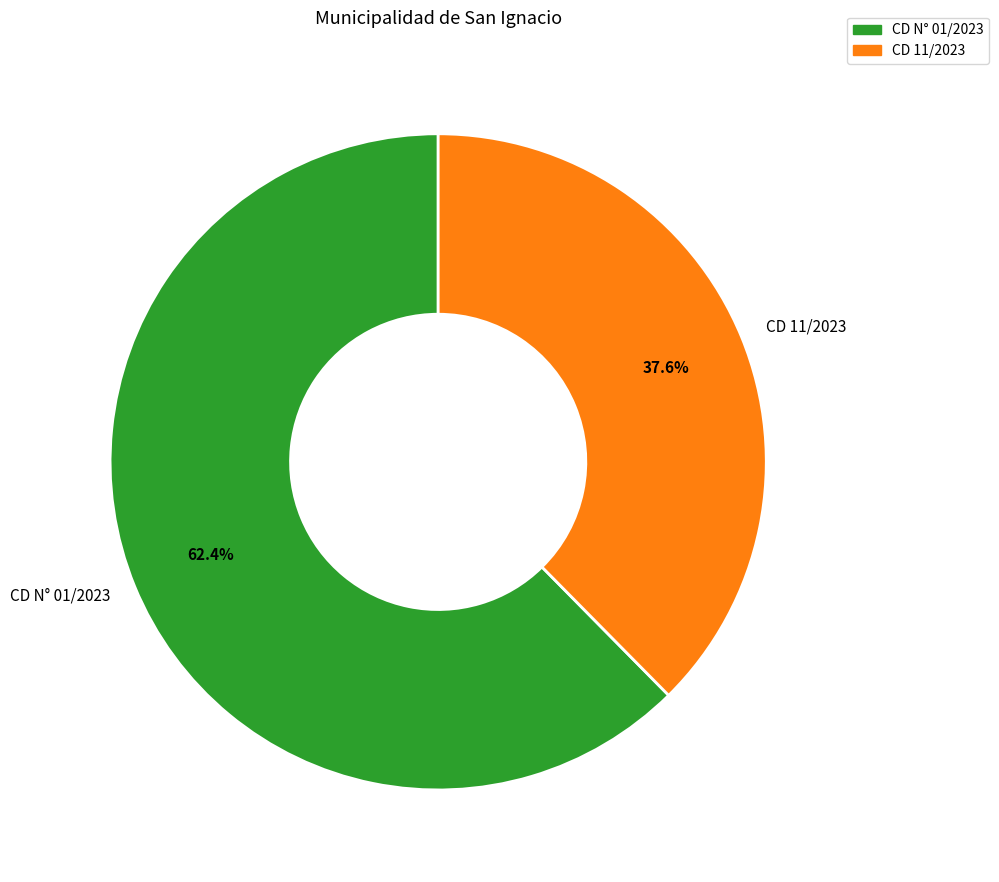

Does CD N° 01/2023 represent more than half of the total?

Yes